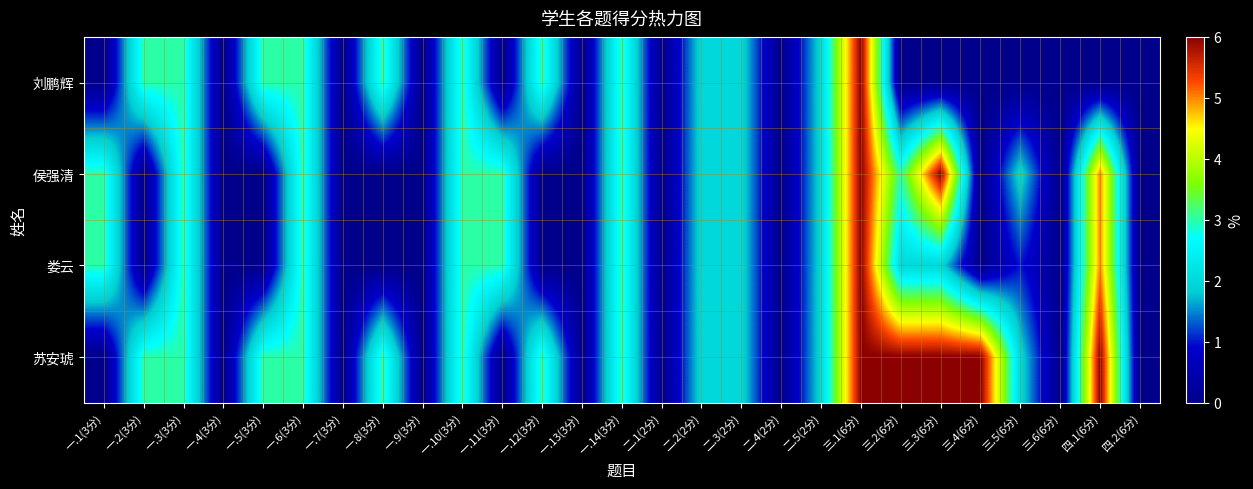

Which label corresponds to the largest value in the chart?

三.1(6分)